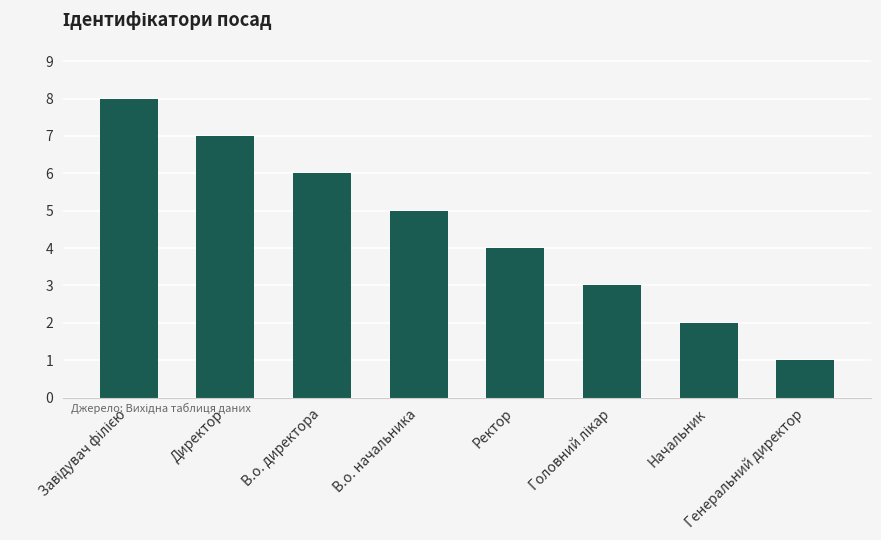

The chart shows a value of 7 at Ректор. True or false?

False